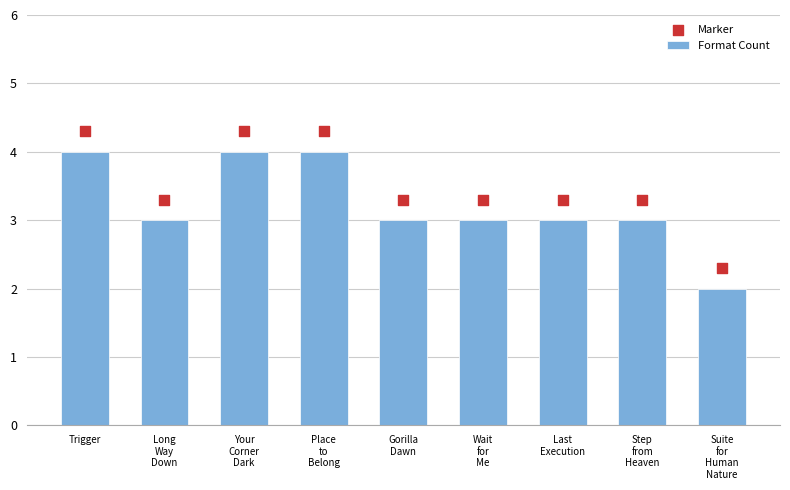

At how many categories does at least one series exceed 3?

8